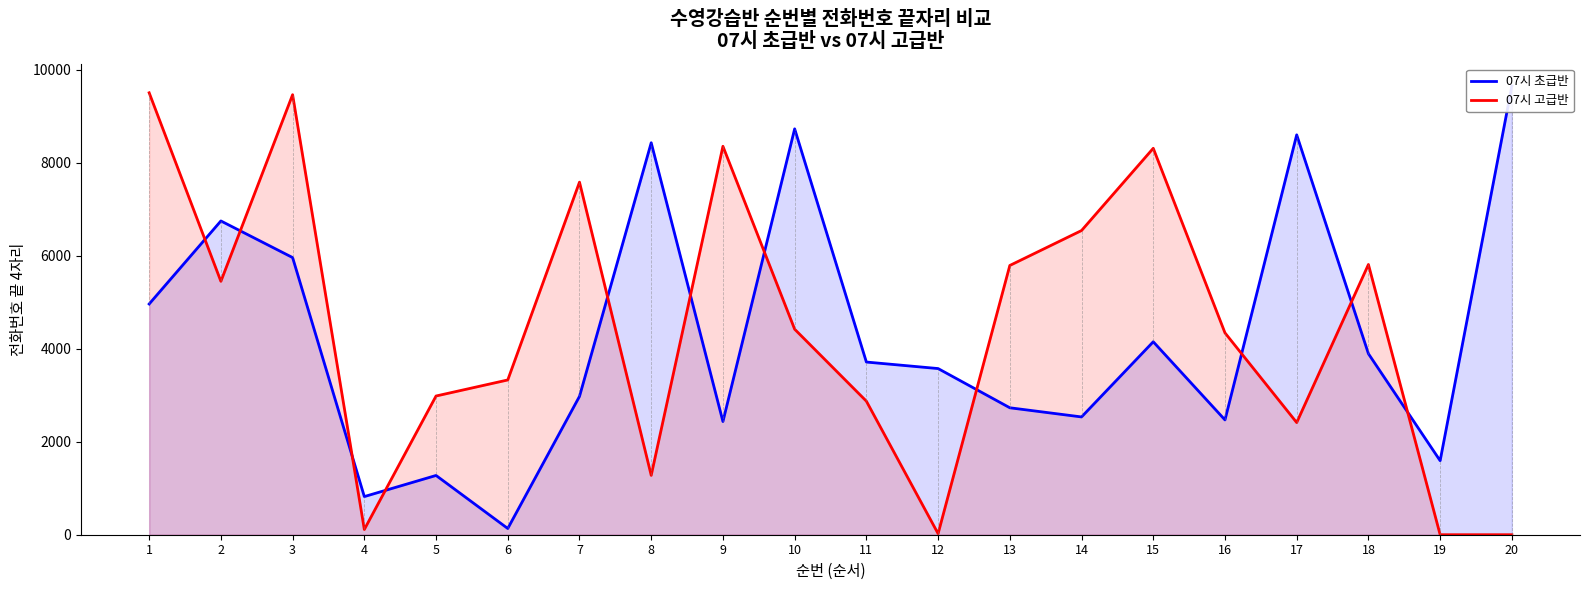

The 07시 고급반 series shows 7 at 12. True or false?

False